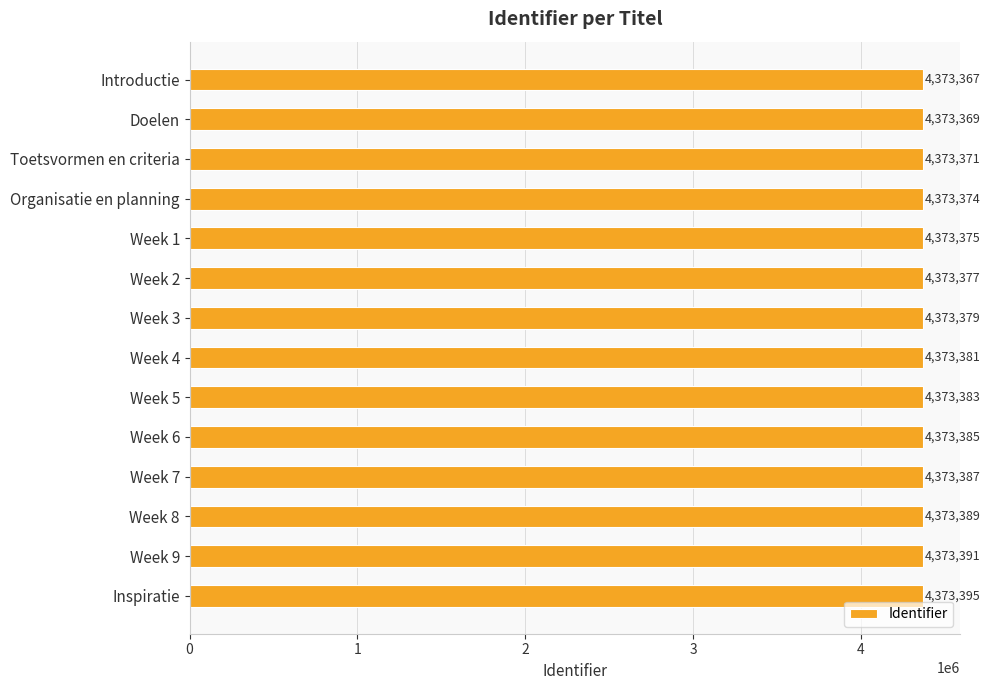

How many series are shown in this chart?

1